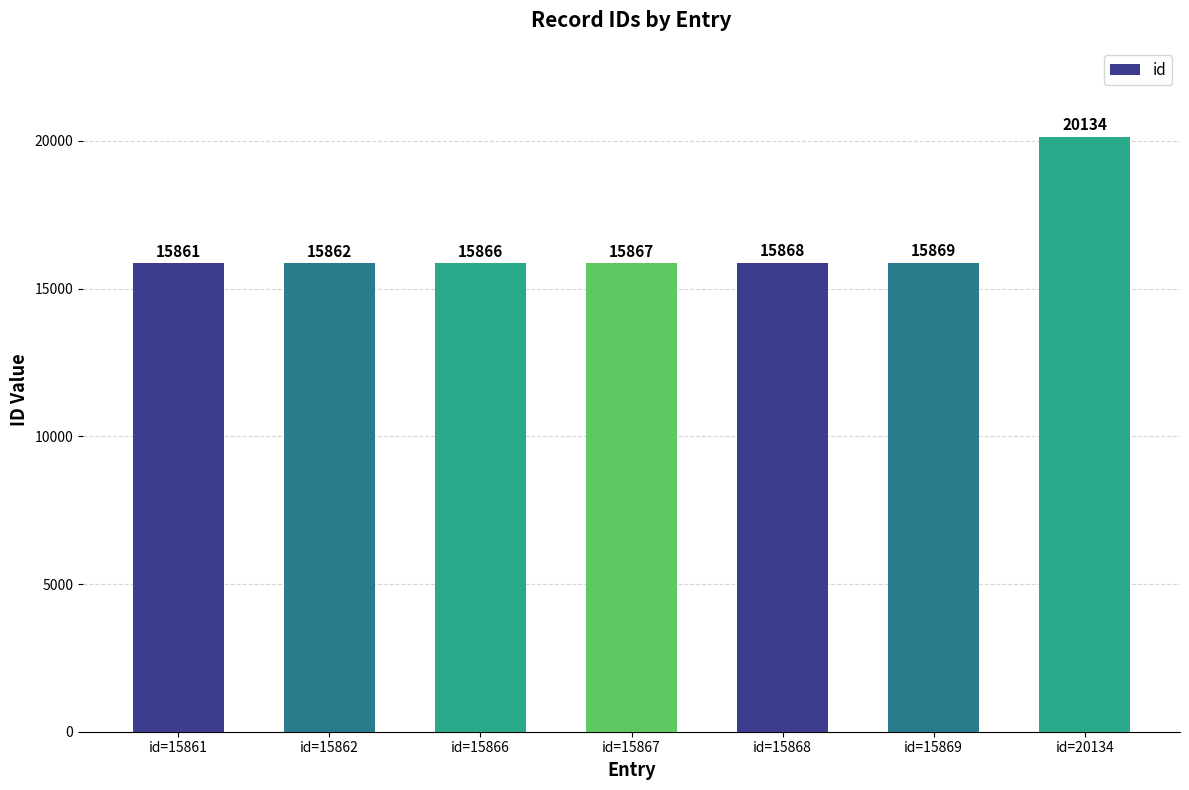

Reading left to right, list all the values displayed in this chart.

15861	15862	15866	15867	15868	15869	20134